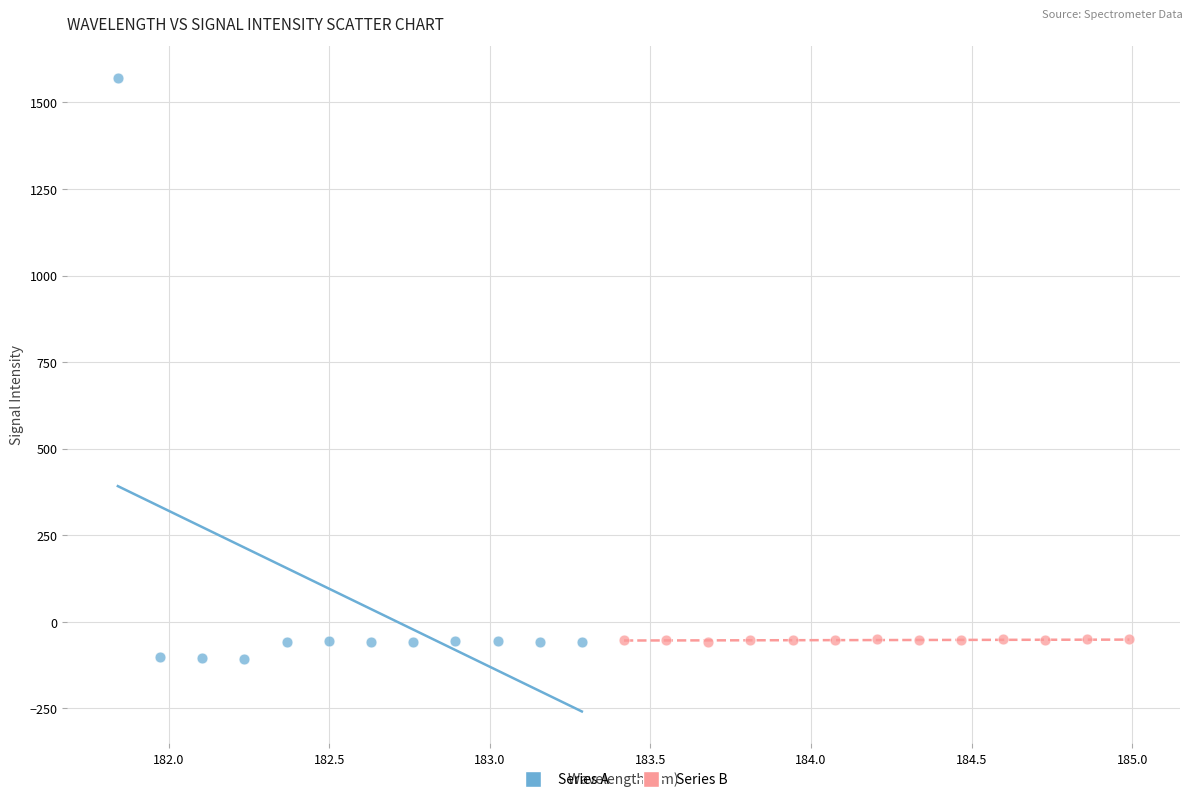

Which series reaches the maximum Y coordinate?

Series A